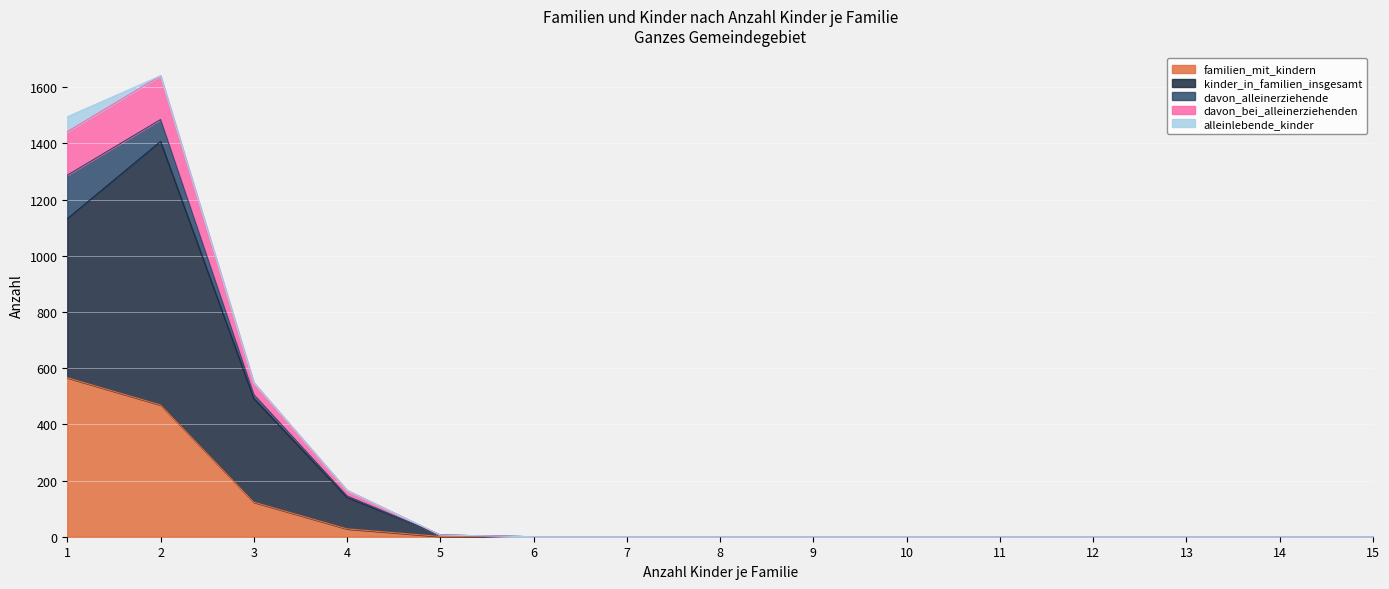

The value of familien_mit_kindern at 8 is 0. True or false?

True